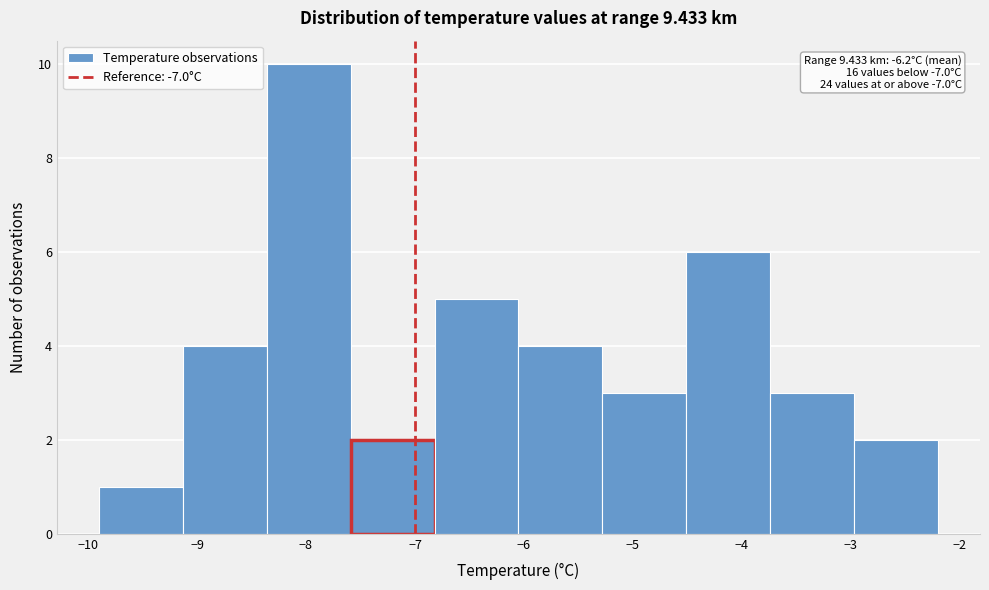

Over which range of the x-axis is the bar tallest?

-8.36 to -7.59